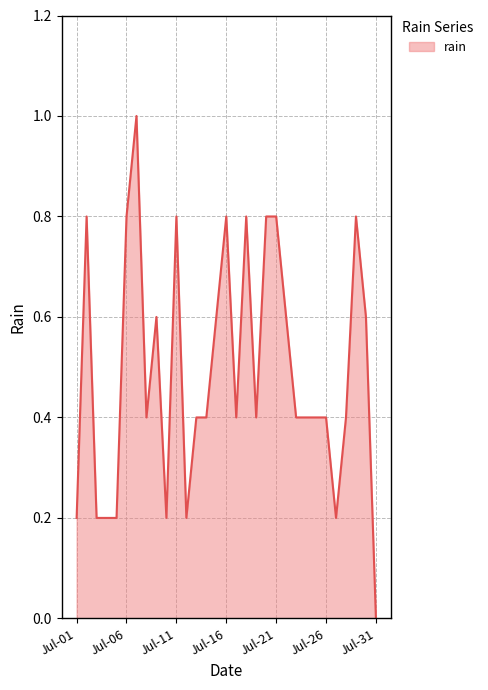

Reading left to right, extract all data points from this chart.

0.2	0.8	0.2	0.2	0.2	0.8	1.0	0.4	0.6	0.2	0.8	0.2	0.4	0.4	0.6	0.8	0.4	0.8	0.4	0.8	0.8	0.6	0.4	0.4	0.4	0.4	0.2	0.4	0.8	0.6	0.0